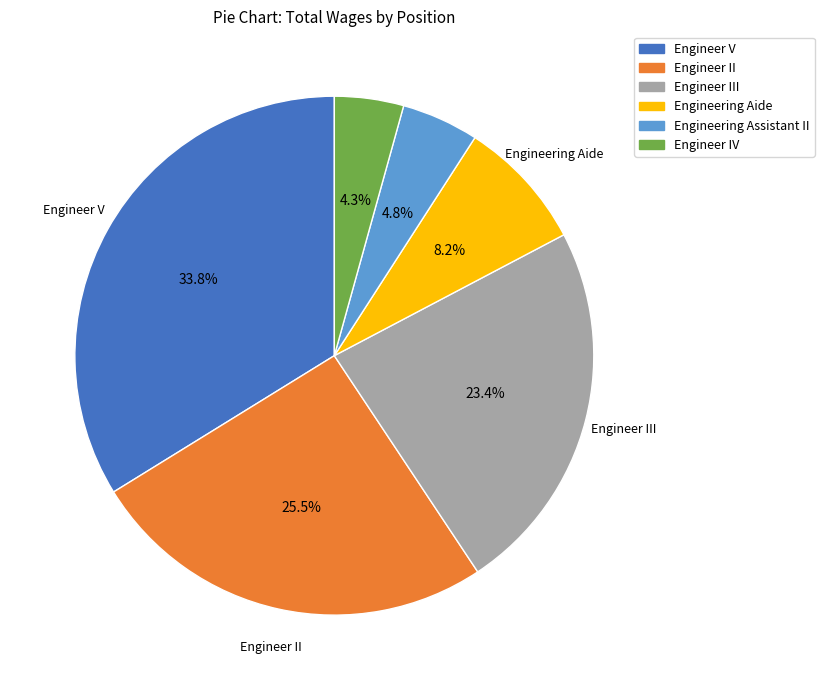

Does any single category account for the majority?

No